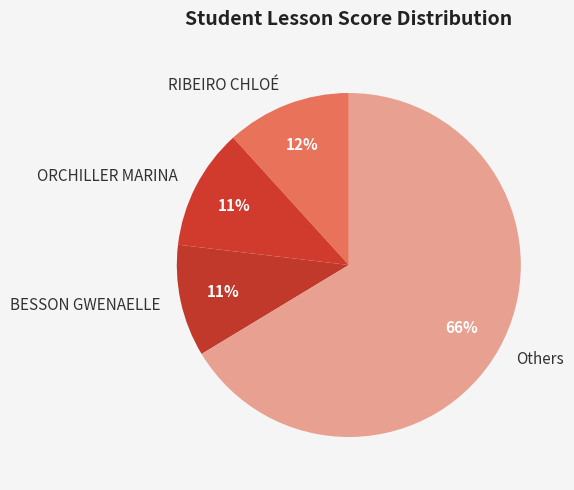

To the nearest percent, what is the average slice percentage?

25%